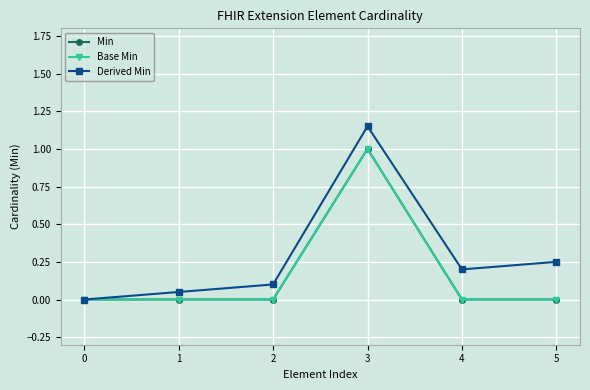

Is this an area chart (filled region under the line)?

No